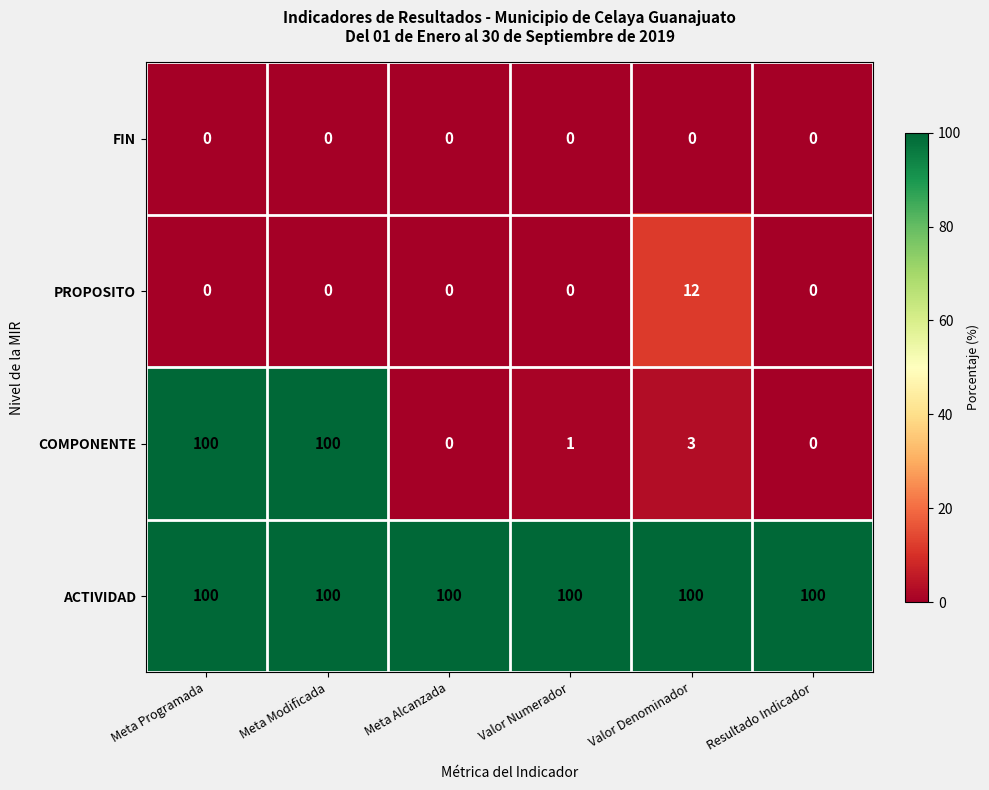

Where is COMPONENTE nearest to the value 50?

Valor Denominador